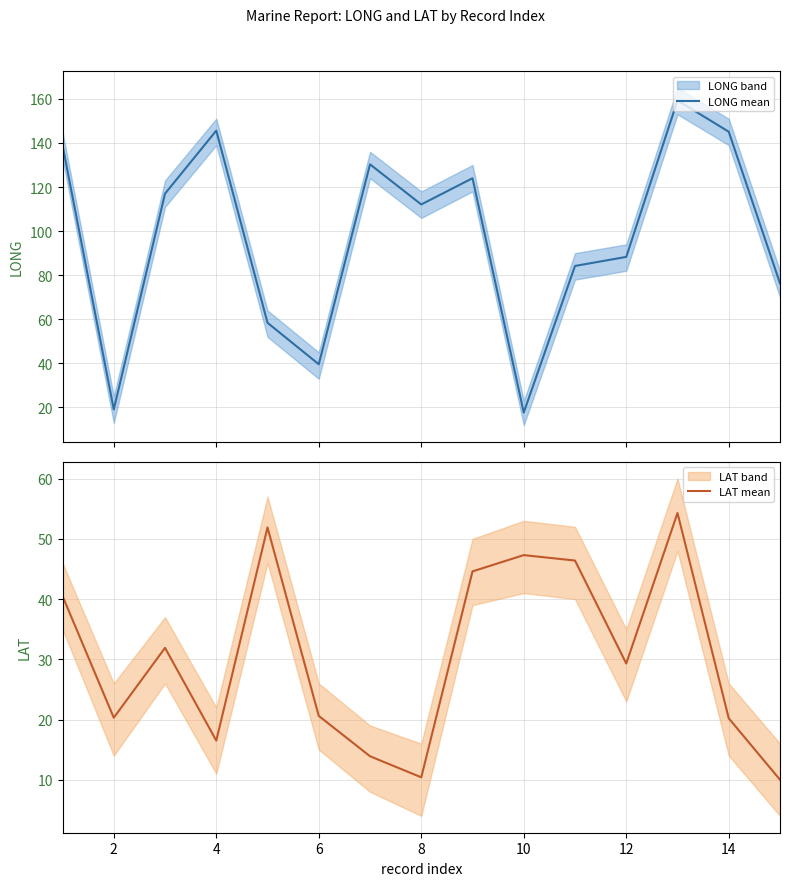

At which category does LAT mean reach its first local valley?

2